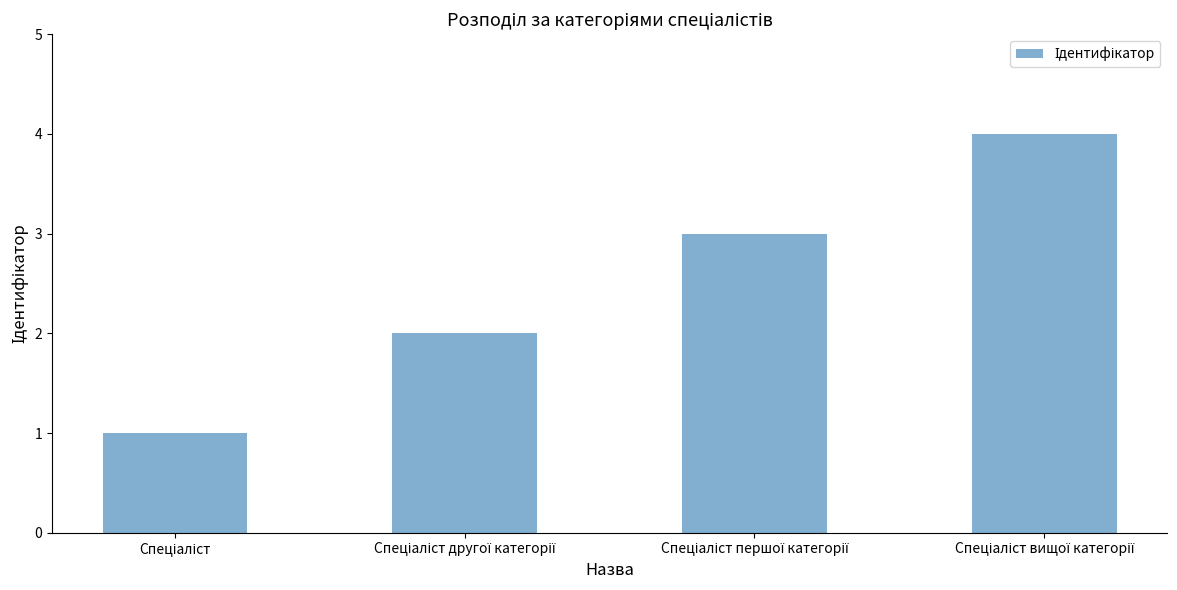

Count the number of data series in this chart.

1